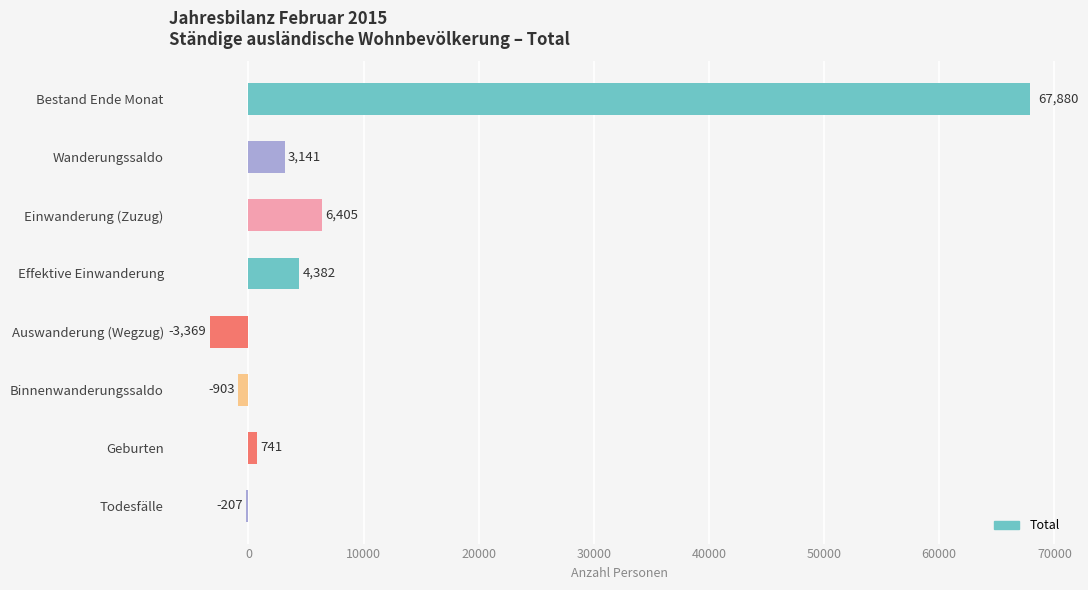

What is the sum of the values at Wanderungssaldo and Binnenwanderungssaldo?

2238